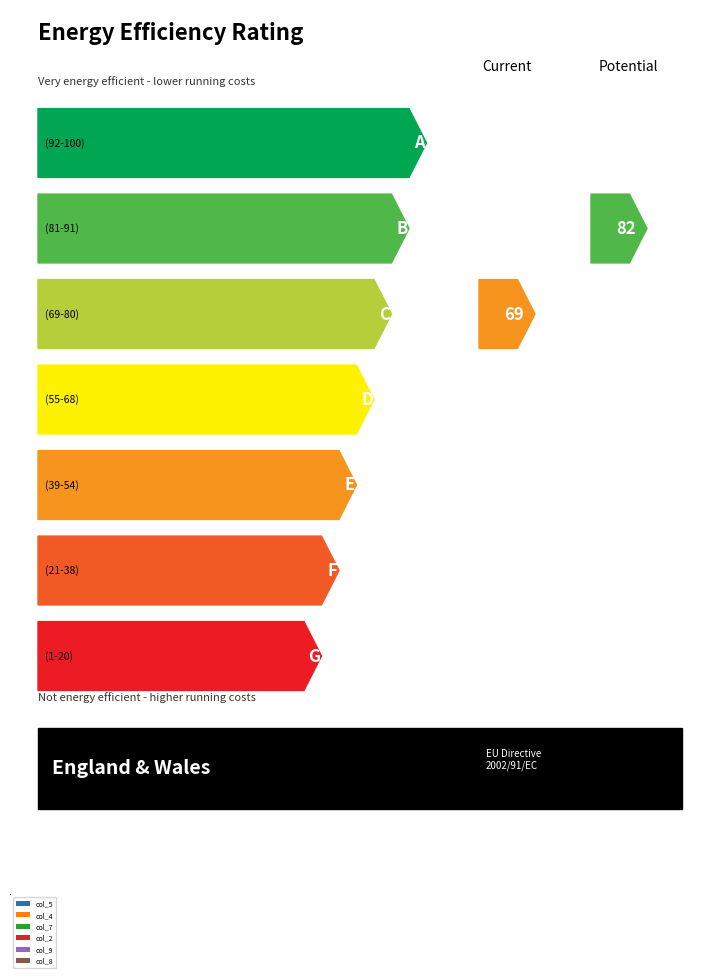

Which series has the widest spread of values?

col_5